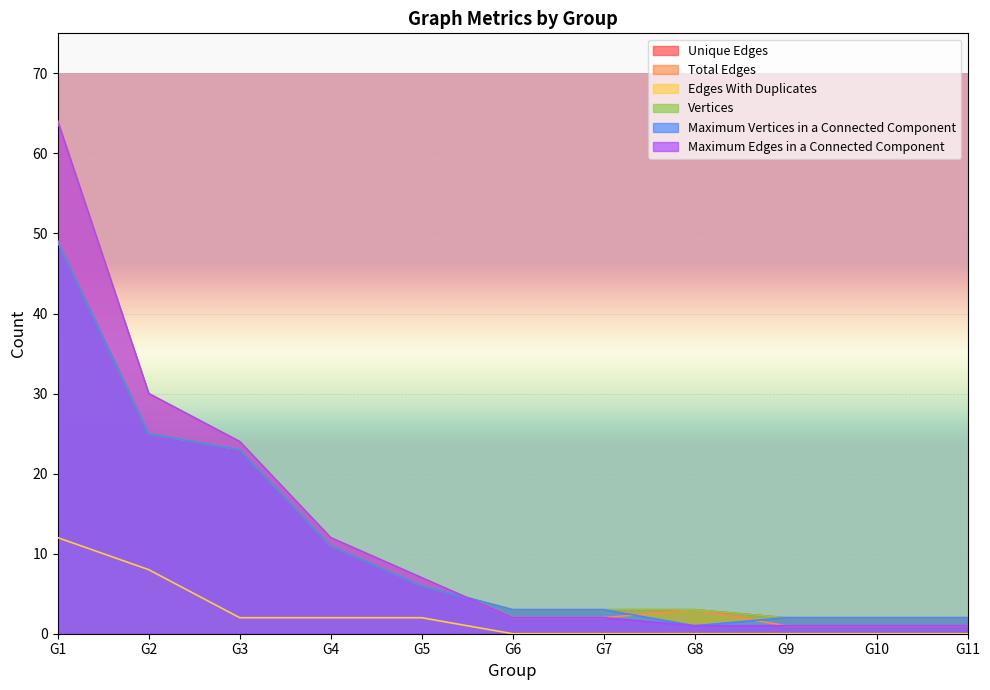

Which series has the largest range (max minus min)?

Total Edges